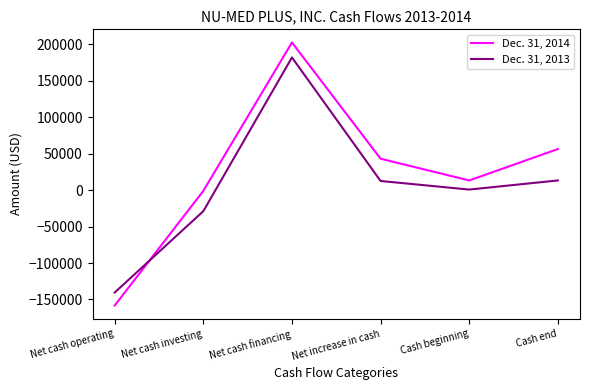

At which label does Dec. 31, 2013 reach its peak?

Net cash financing